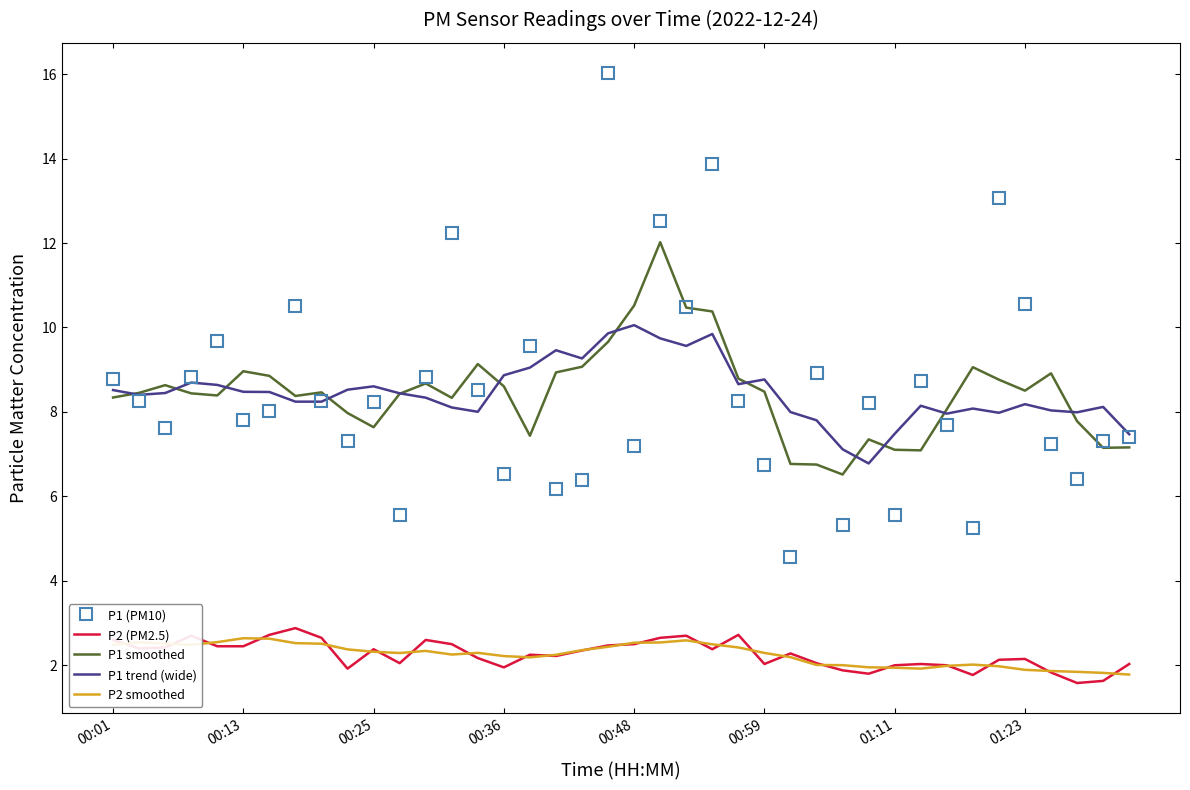

Count the number of data series in this chart.

5